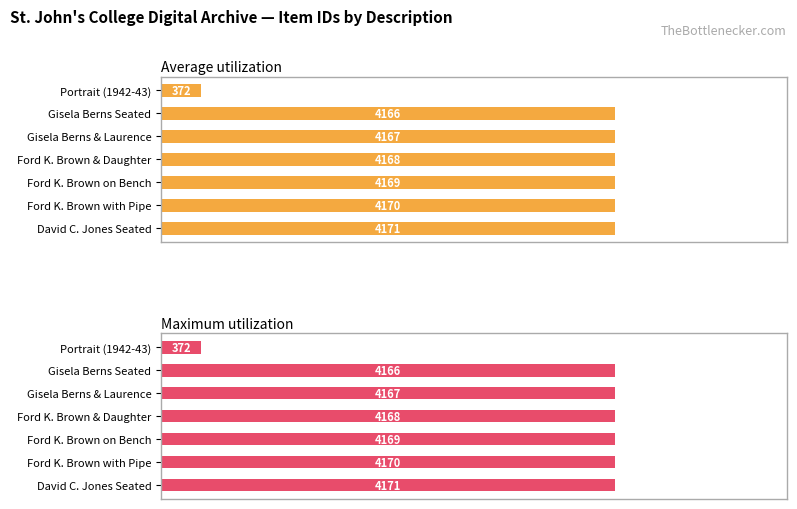

Between Gisela Berns & Laurence and Portrait (1942-43), which is larger?

Gisela Berns & Laurence